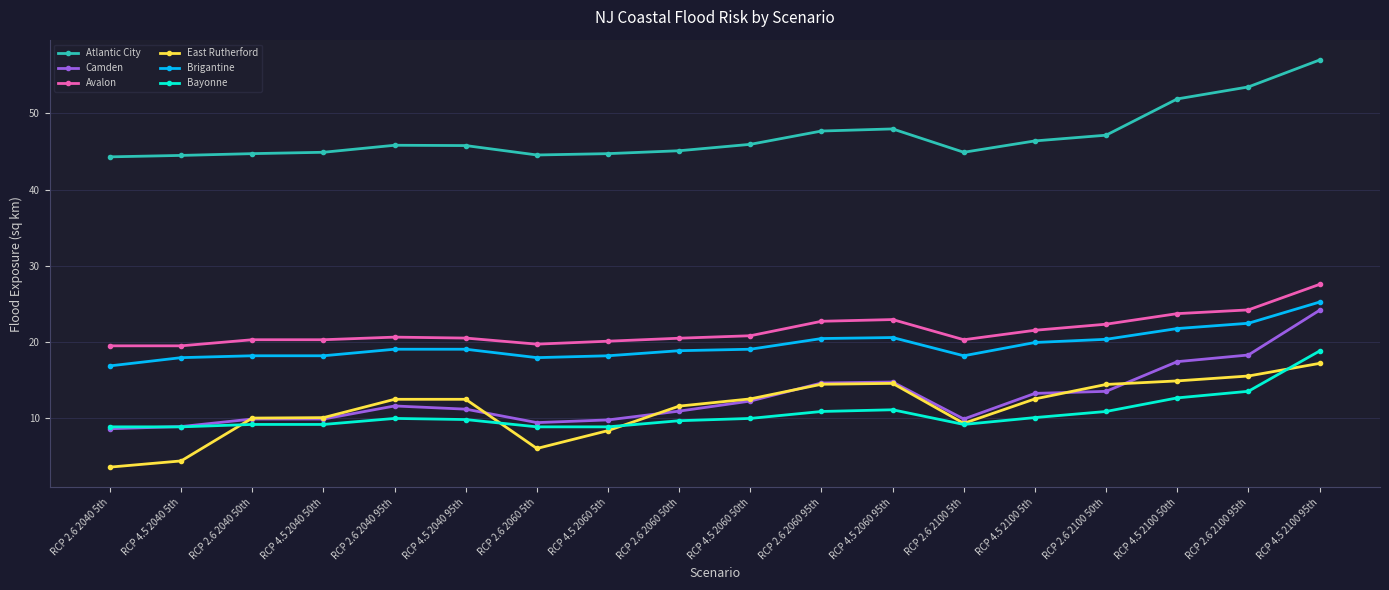

Is it true that Avalon equals 22.7 at RCP 2.6 2060 95th?

True